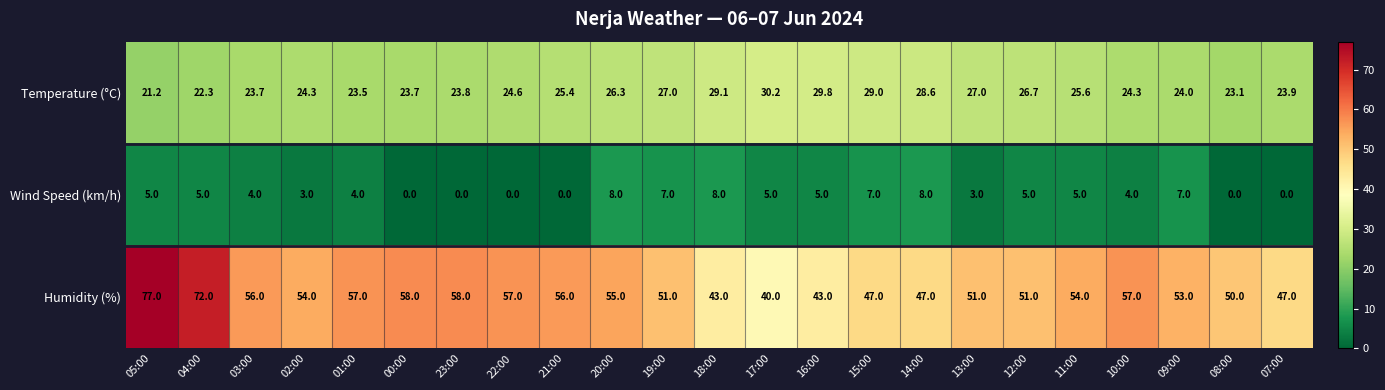

How many data points does each series have?

23